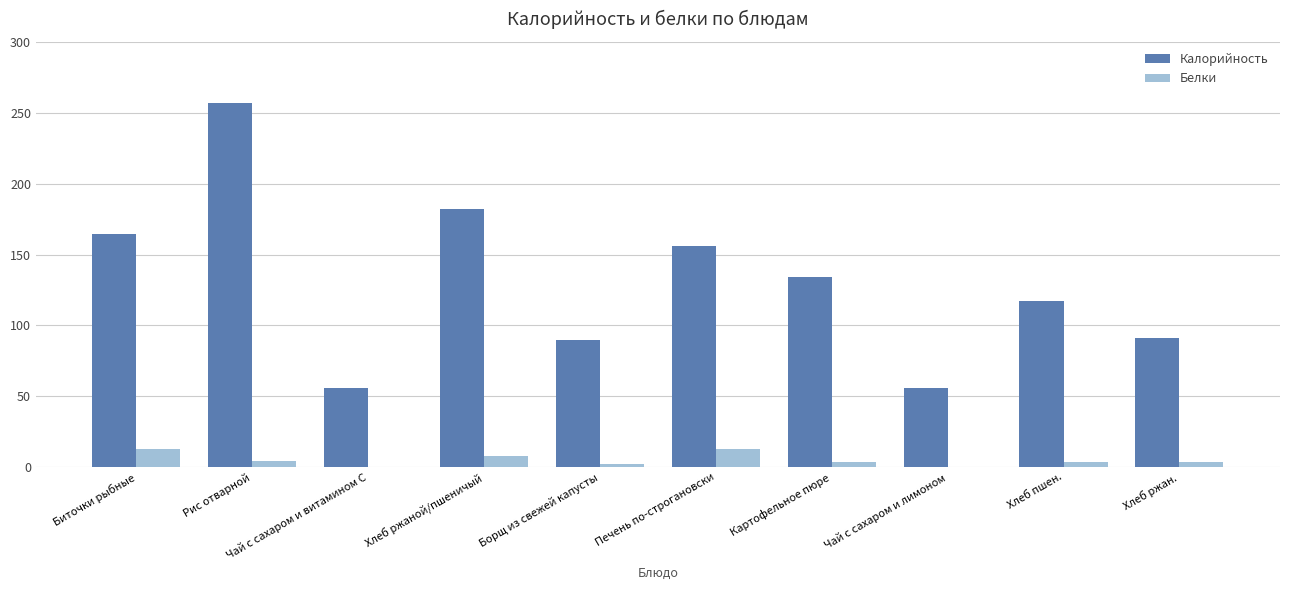

At which category is the sum across all series the highest?

Рис отварной